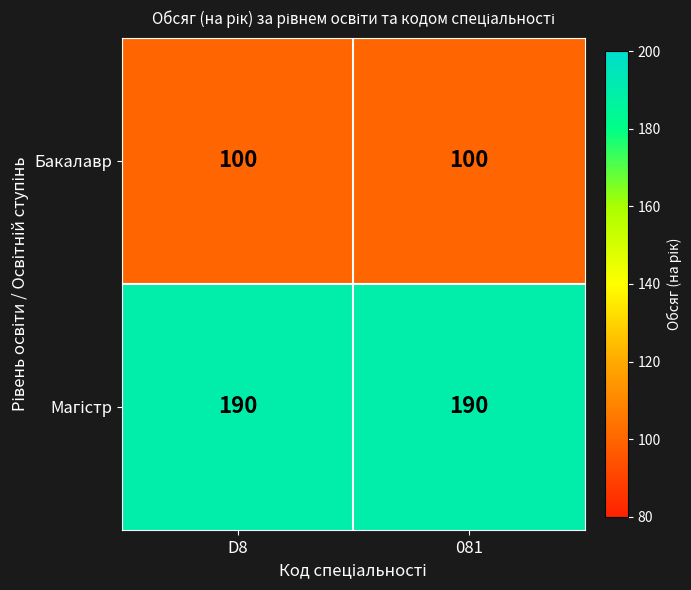

What value does the Бакалавр series have at D8?

100